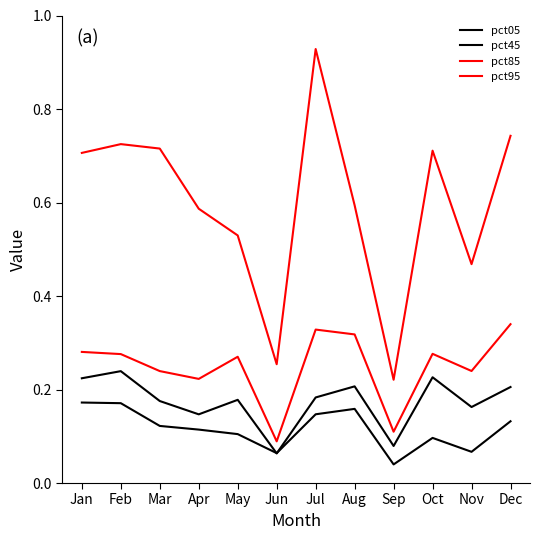

Where is the first local maximum for pct45?

Feb